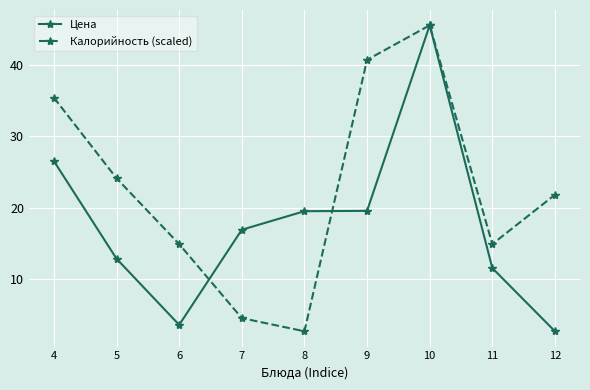

Rank the series by their average value, from lowest to highest.

Цена, Калорийность (scaled)